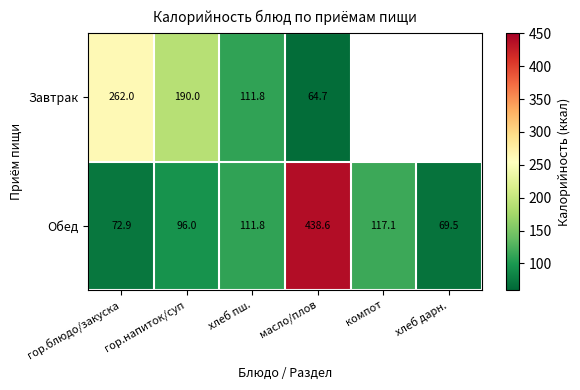

What is the difference between the Обед values at хлеб дарн. and гор.блюдо/закуска?

3.4